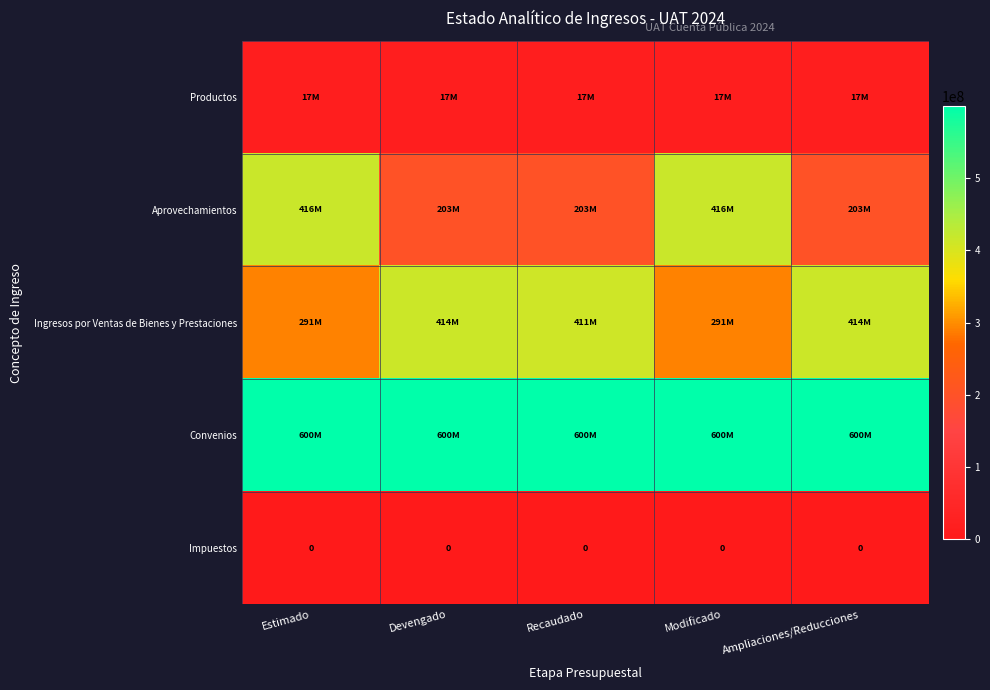

What is the sum of the Convenios values at Estimado and Ampliaciones/Reducciones?

1199159432